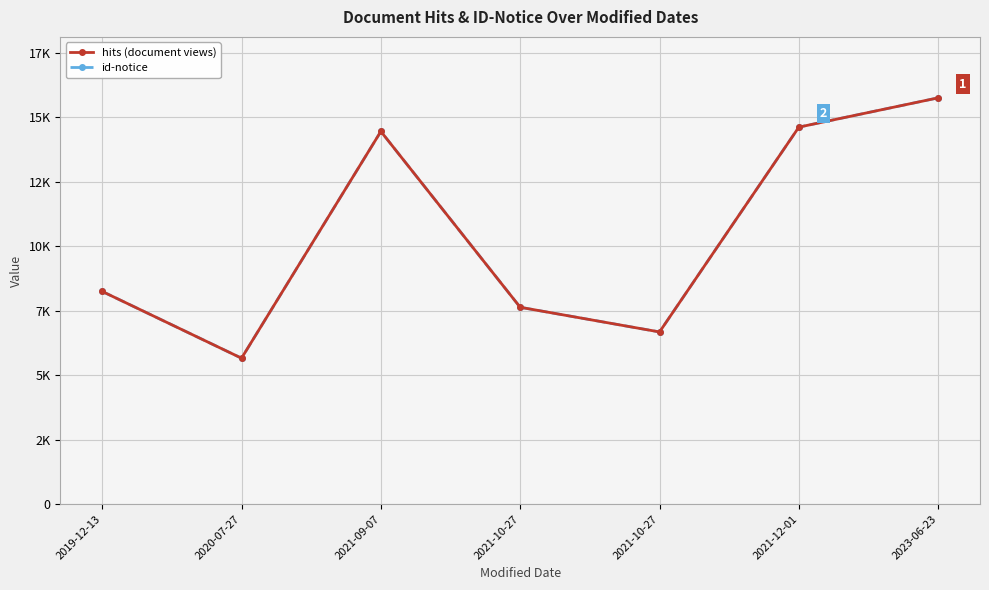

Does the chart have visible grid lines?

Yes